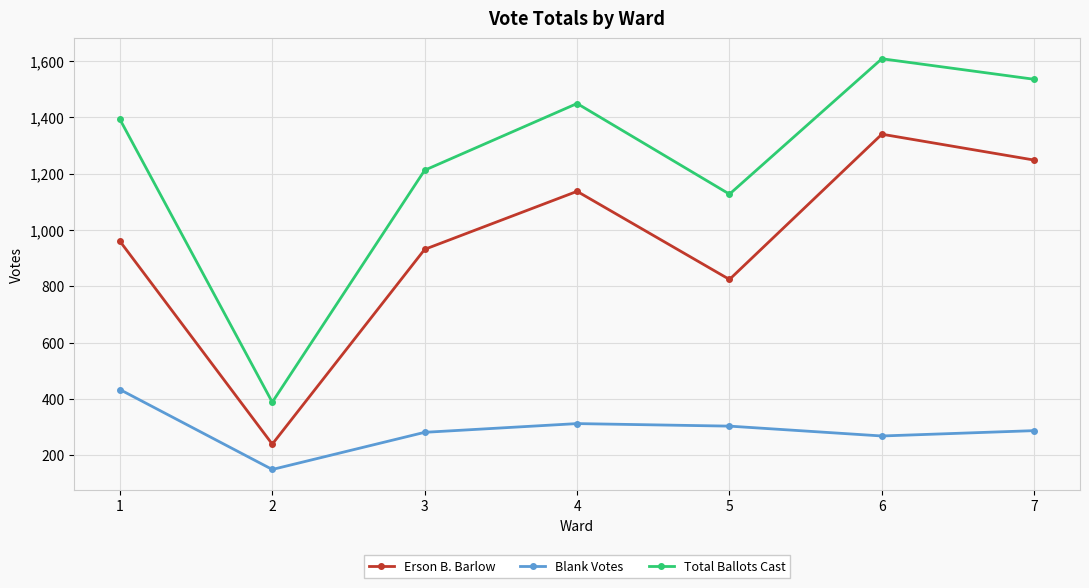

What is the value of the Total Ballots Cast point at the 7th from the left?

1535